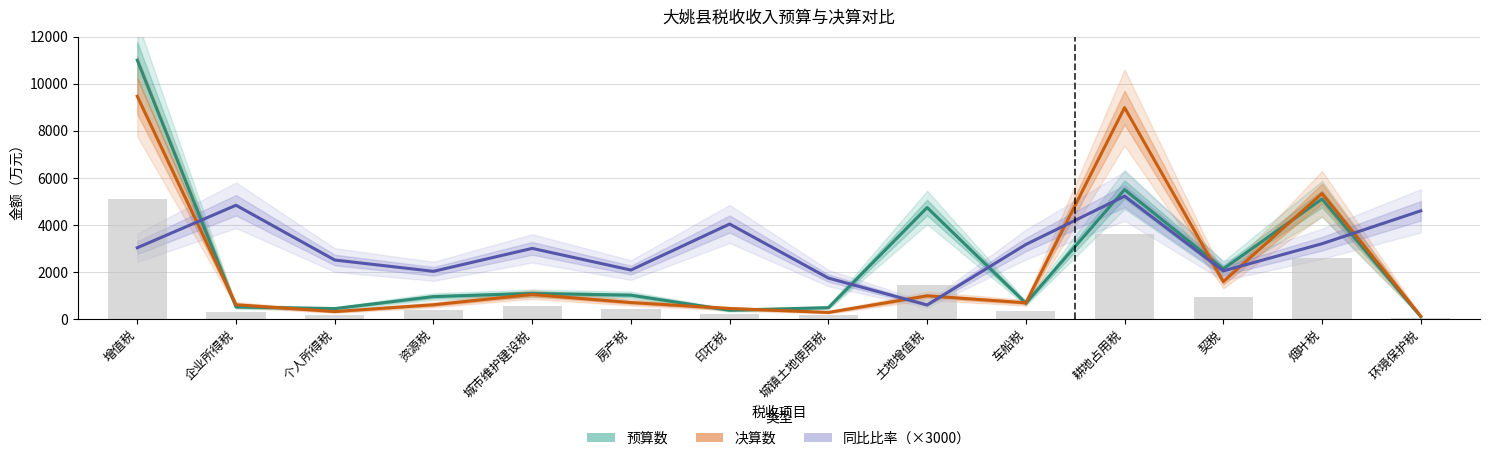

Reading left to right, what are all the values shown in this chart?

预算数: 11001.0	510.0	440.0	950.0	1086.0	1010.0	370.0	480.0	4736.0	670.0	5500.0	2130.0	5100.0	96.0
决算数: 9466.0	604.0	314.0	603.0	1039.0	698.0	444.0	277.0	983.0	686.0	8984.0	1587.0	5331.0	121.0
同比比率（×3000）: 3027.0	4833.0	2505.0	2025.0	3000.0	2079.0	4035.0	1737.0	594.0	3165.0	5220.0	2043.0	3198.0	4596.0
均值参考: 5116.8	278.5	188.5	388.2	531.2	427.0	203.5	189.2	1429.8	339.0	3621.0	929.2	2607.8	54.2